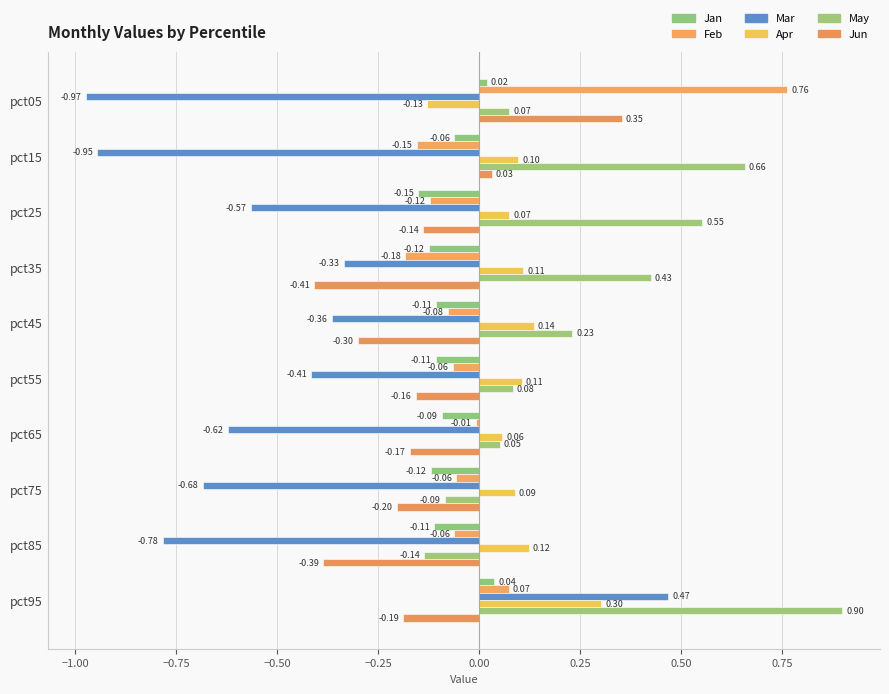

What is the value of the Feb bar at the 6th from the left?

-0.1